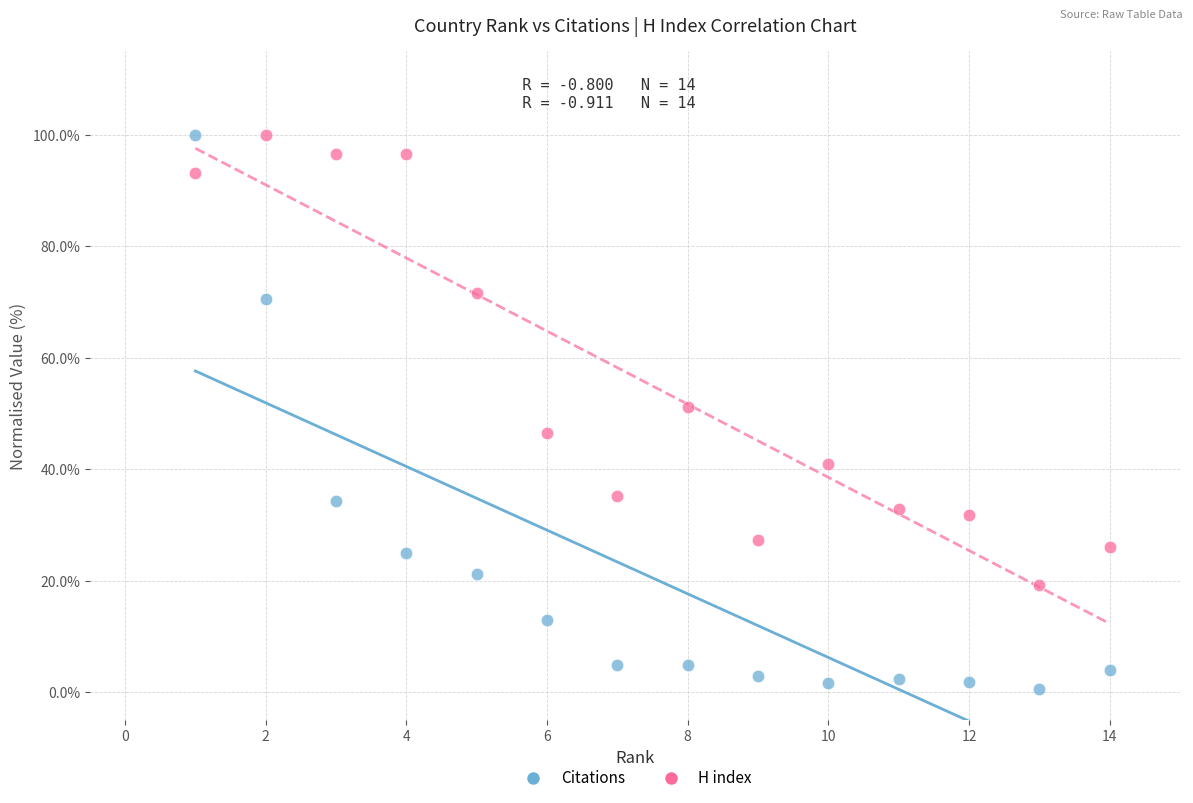

What are all the series names shown in the legend?

Citations, H index